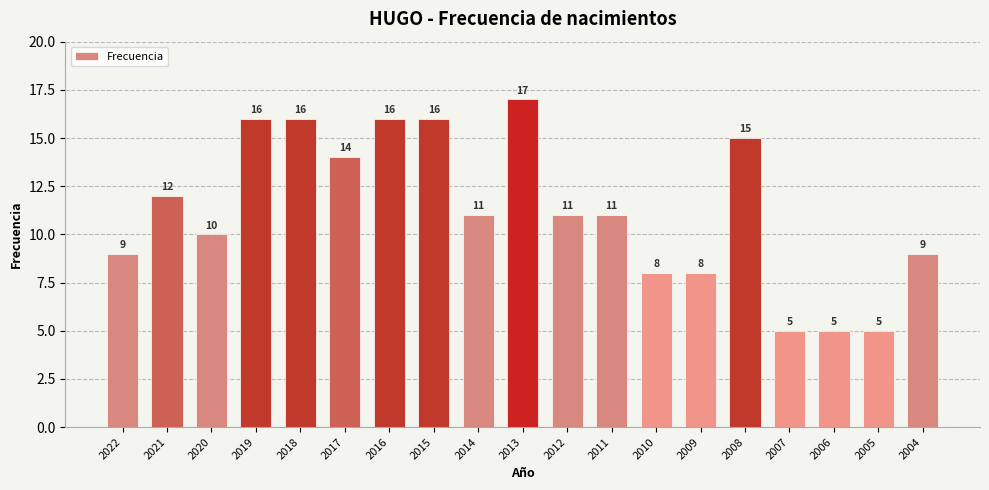

What is the greatest value displayed?

17